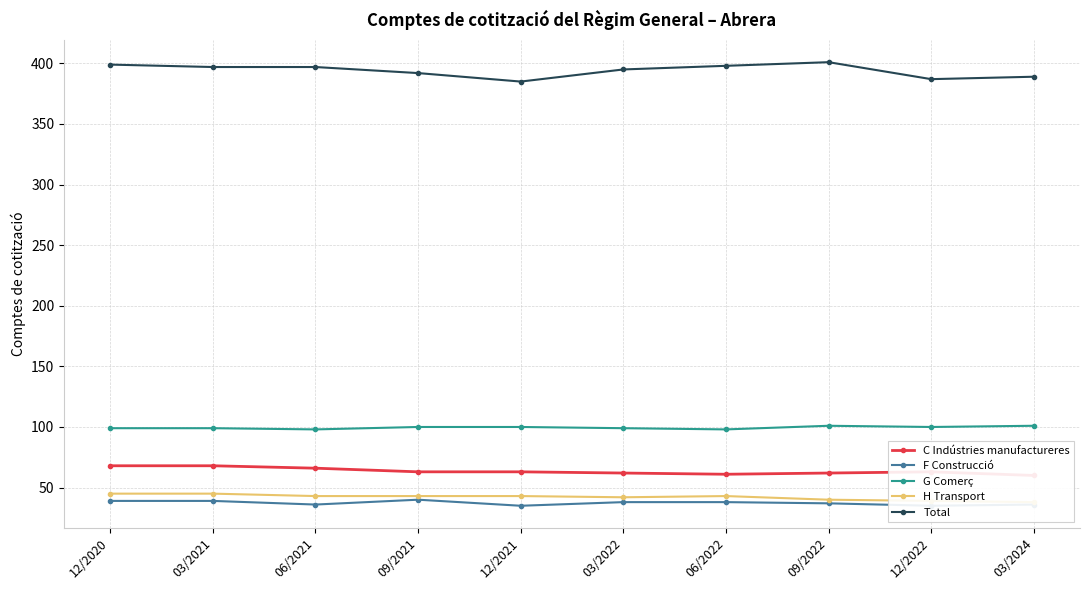

True or false: Total and H Transport intersect in this chart.

False